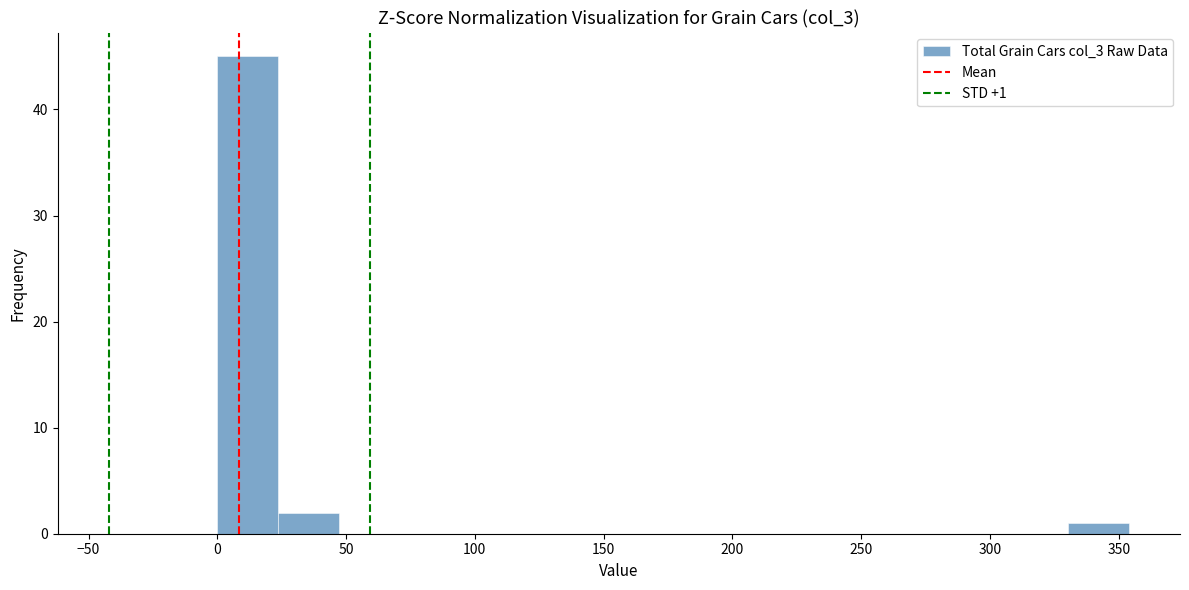

Which range on the x-axis has the tallest bar?

0 to 25